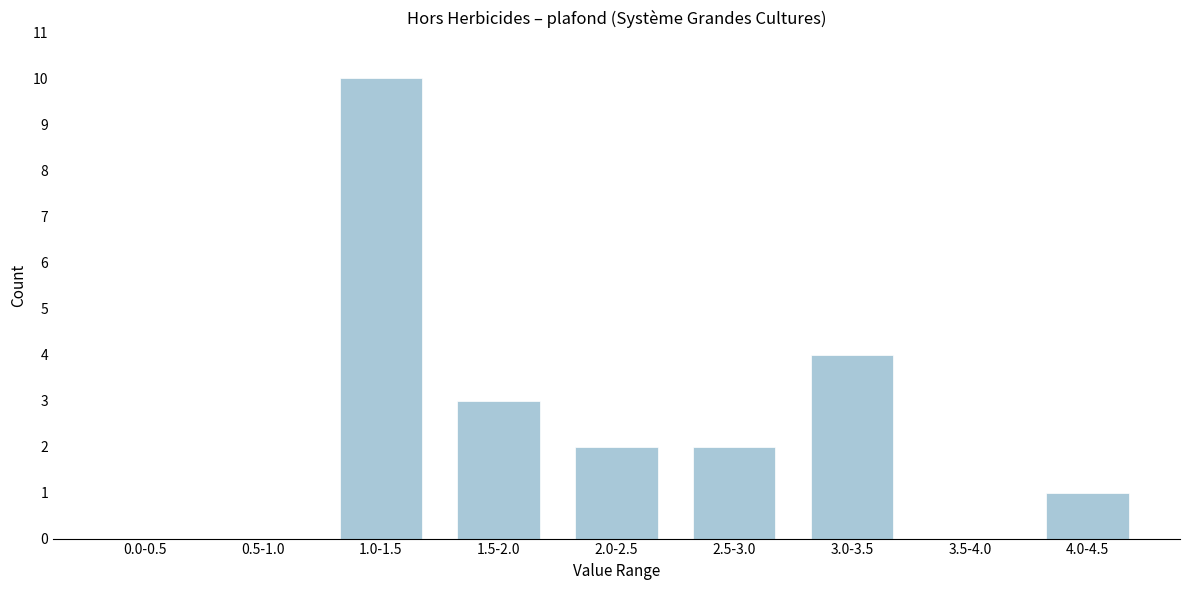

Reading left to right, transcribe all the data shown in this chart.

0.0-0.5=0	0.5-1.0=0	1.0-1.5=10	1.5-2.0=3	2.0-2.5=2	2.5-3.0=2	3.0-3.5=4	3.5-4.0=0	4.0-4.5=1